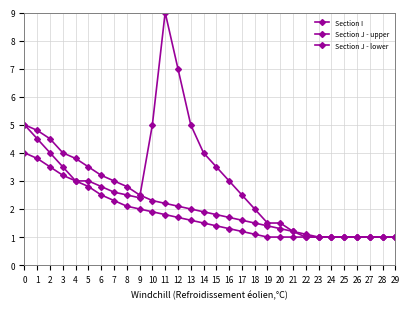

Which series has the largest total across all categories?

Section I